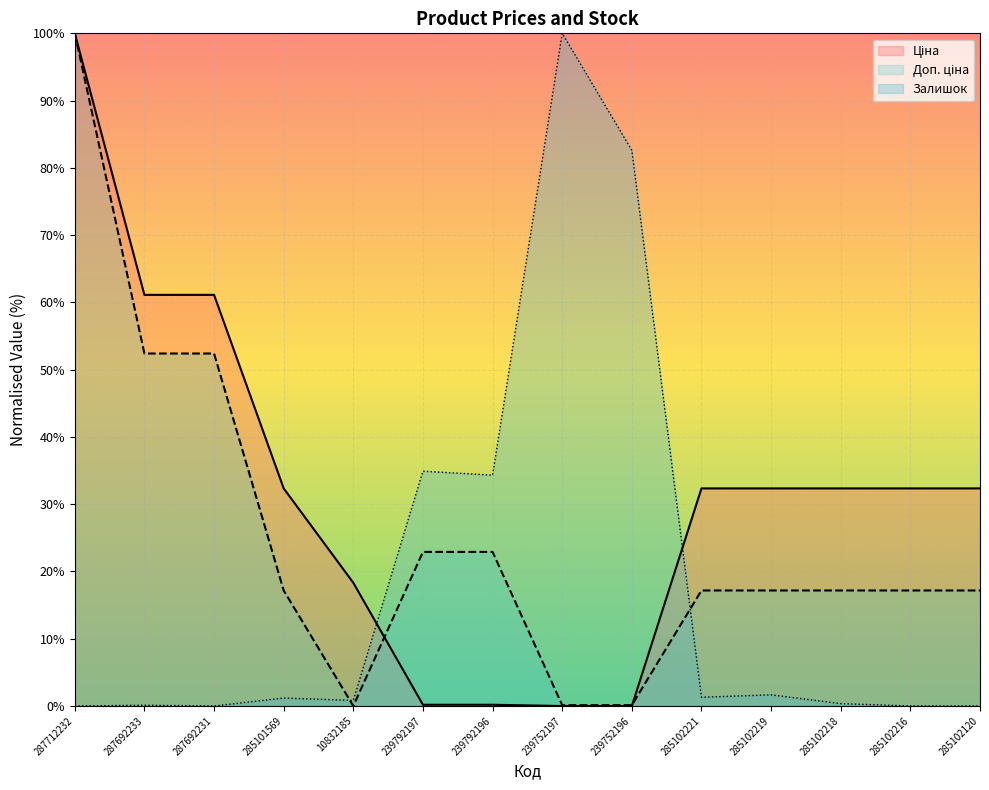

At which label is Доп. ціна closest to 50?

287692233